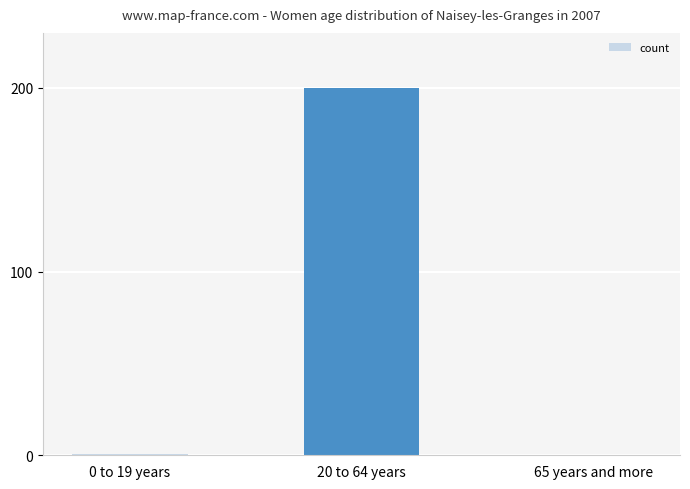

What is the change in value from 20 to 64 years to 65 years and more?

-200.0